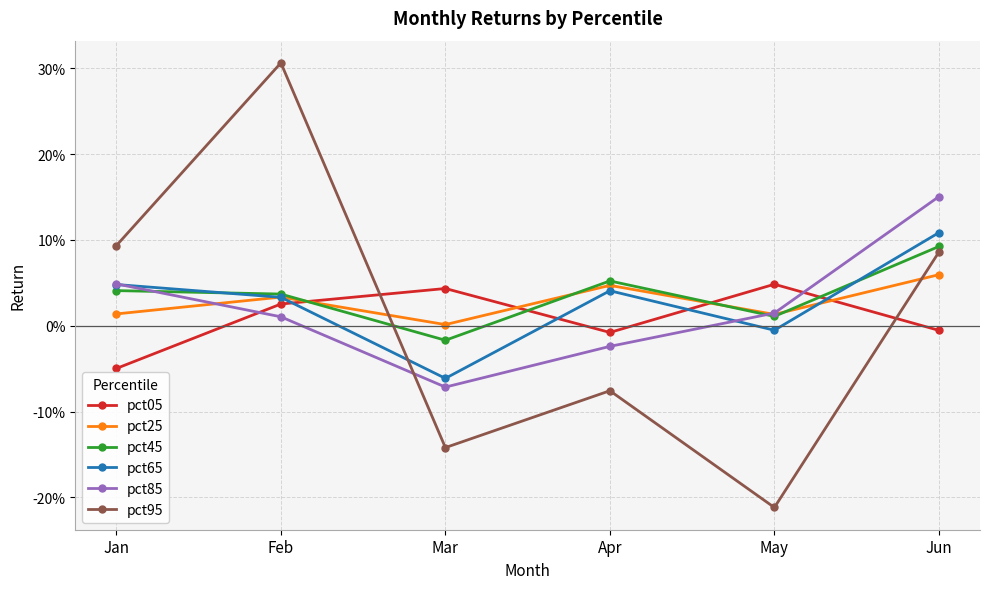

True or false: pct05 and pct45 intersect in this chart.

True